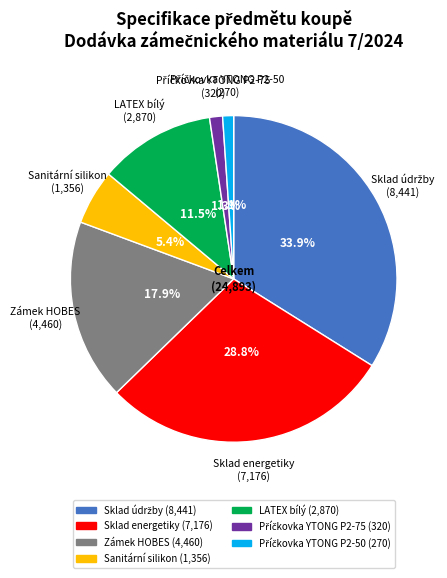

Is there a majority slice in this chart?

No